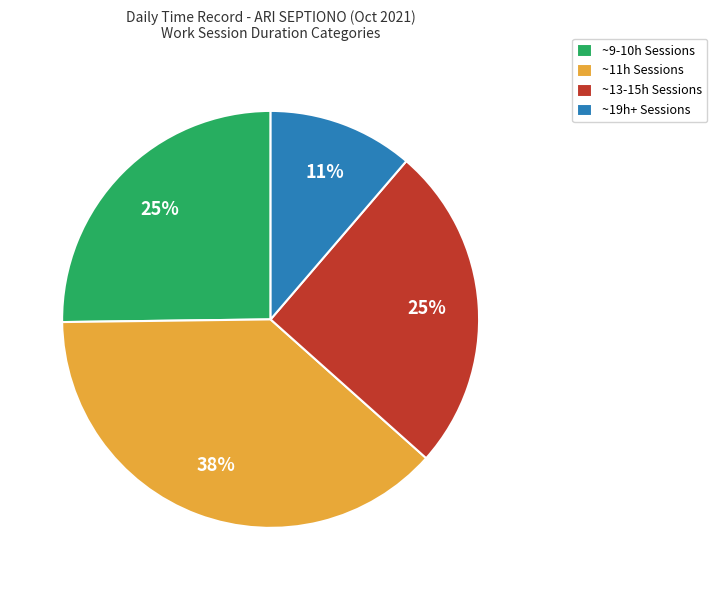

Approximately how many times larger is the value at ~11h Sessions compared to ~9-10h Sessions?

1.5